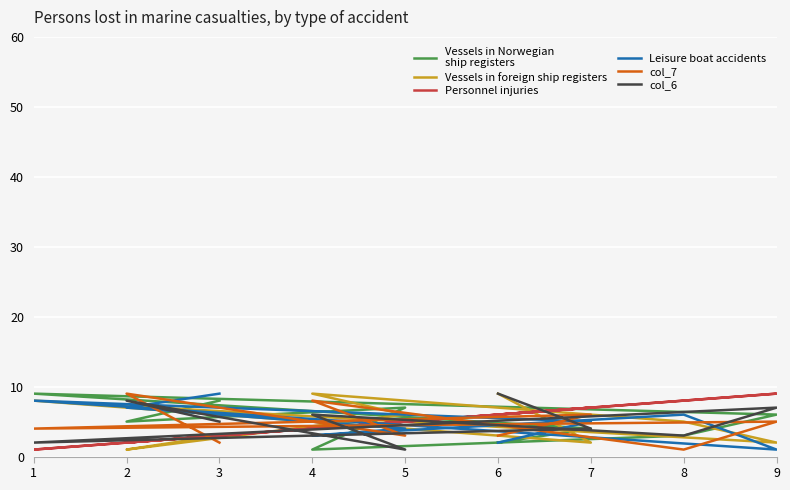

How many col_6 values are between 3 and 7?

5